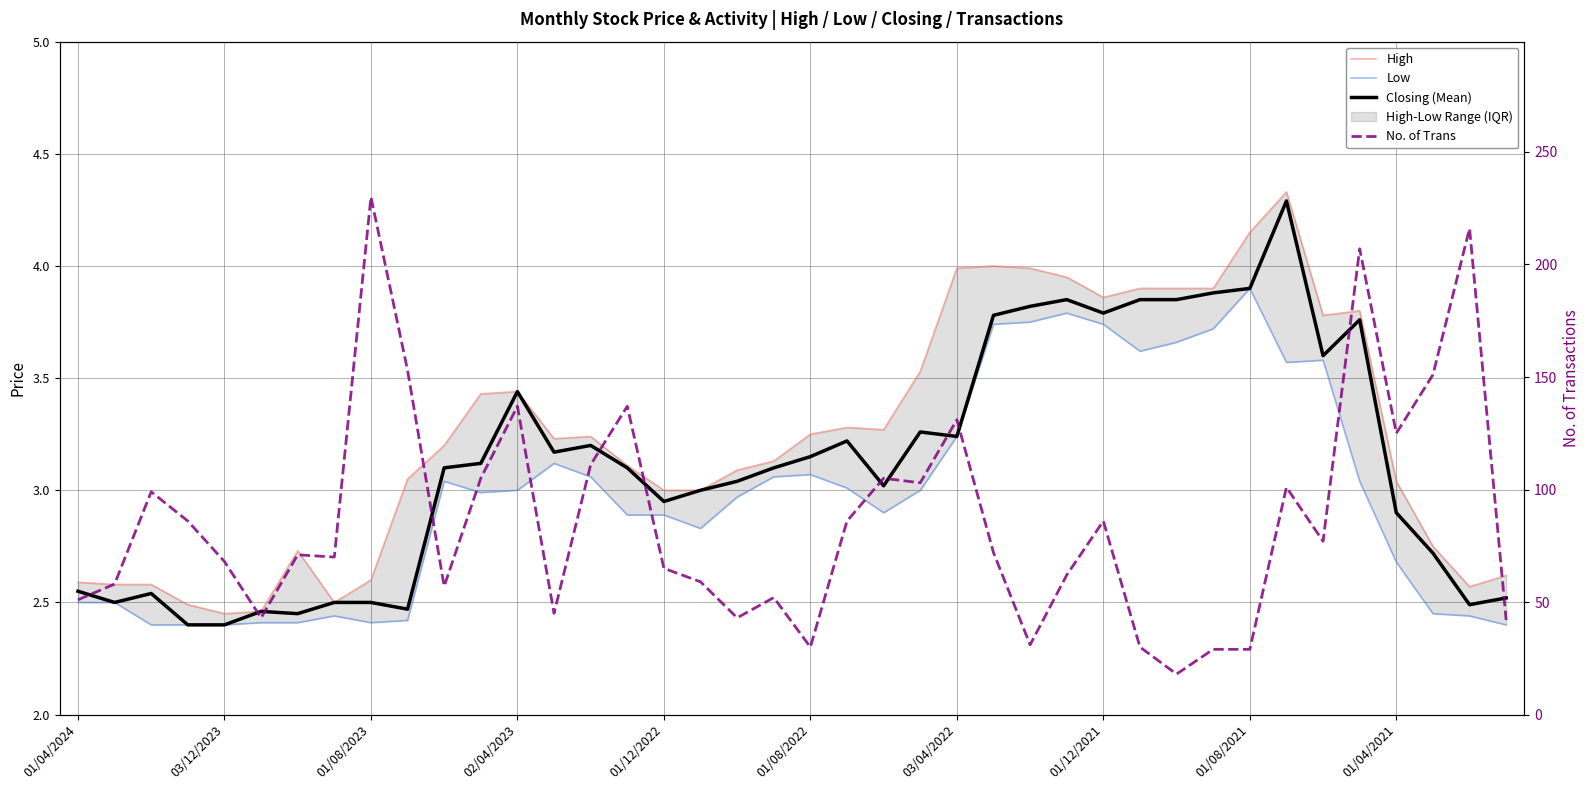

True or false: Closing (Mean) has a value of 3.6 at 34.

True